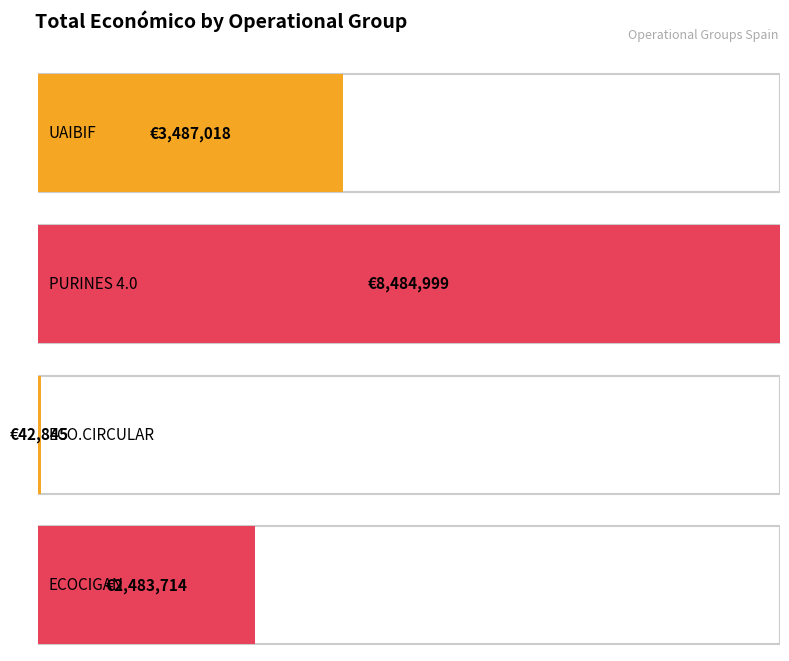

Rank the categories by value from highest to lowest.

PURINES 4.0, UAIBIF, ECOCIGAN, ECO.CIRCULAR